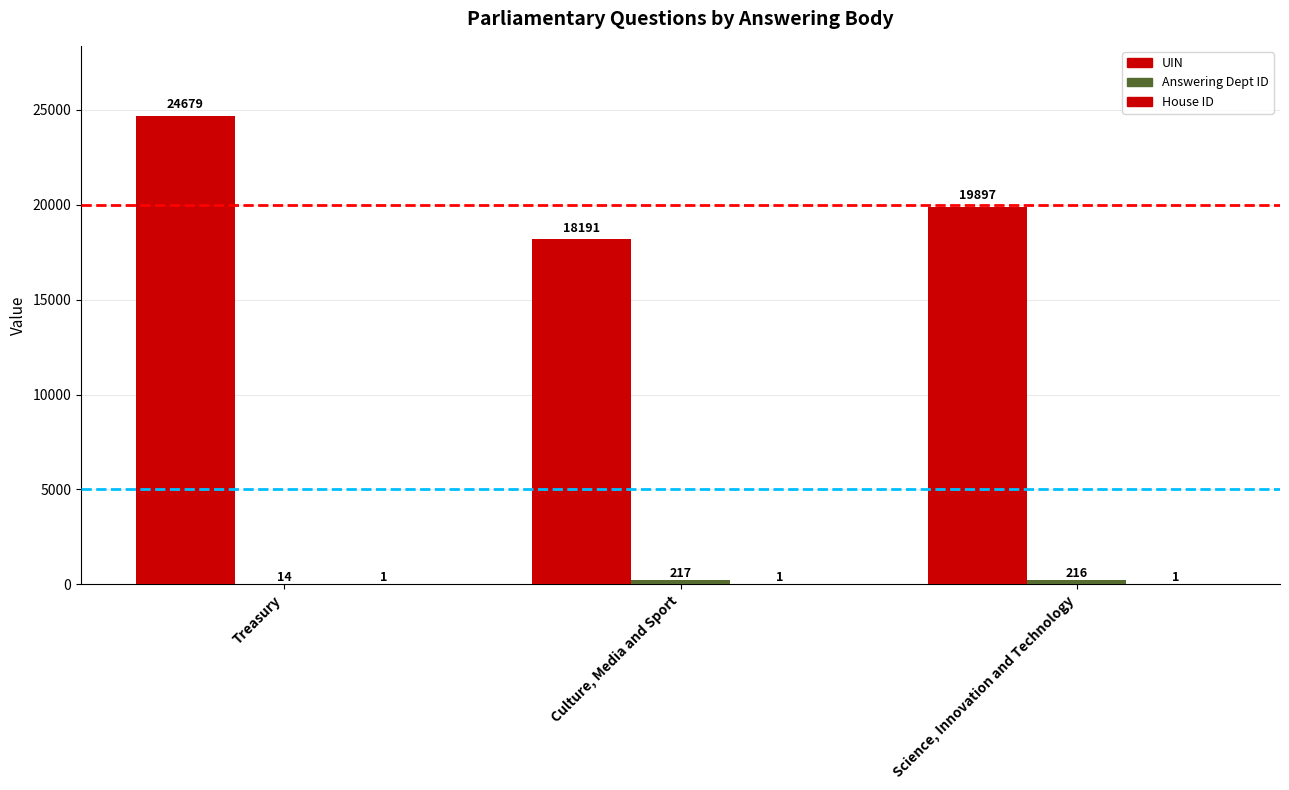

What is the smallest value displayed?

1